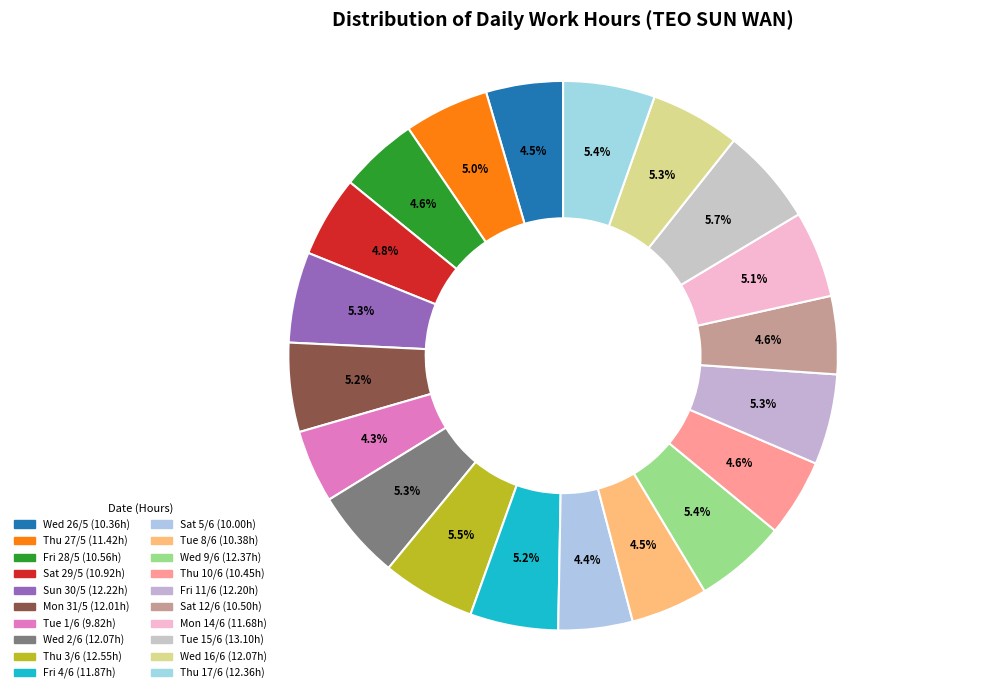

Rank the categories by value from highest to lowest.

Tue 15/6, Thu 3/6, Wed 9/6, Thu 17/6, Sun 30/5, Fri 11/6, Wed 2/6, Wed 16/6, Mon 31/5, Fri 4/6, Mon 14/6, Thu 27/5, Sat 29/5, Fri 28/5, Sat 12/6, Thu 10/6, Tue 8/6, Wed 26/5, Sat 5/6, Tue 1/6